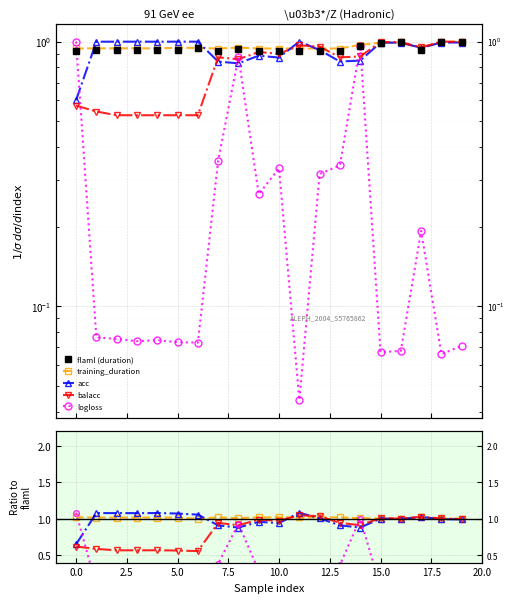

How many categories are shown in the chart?

20